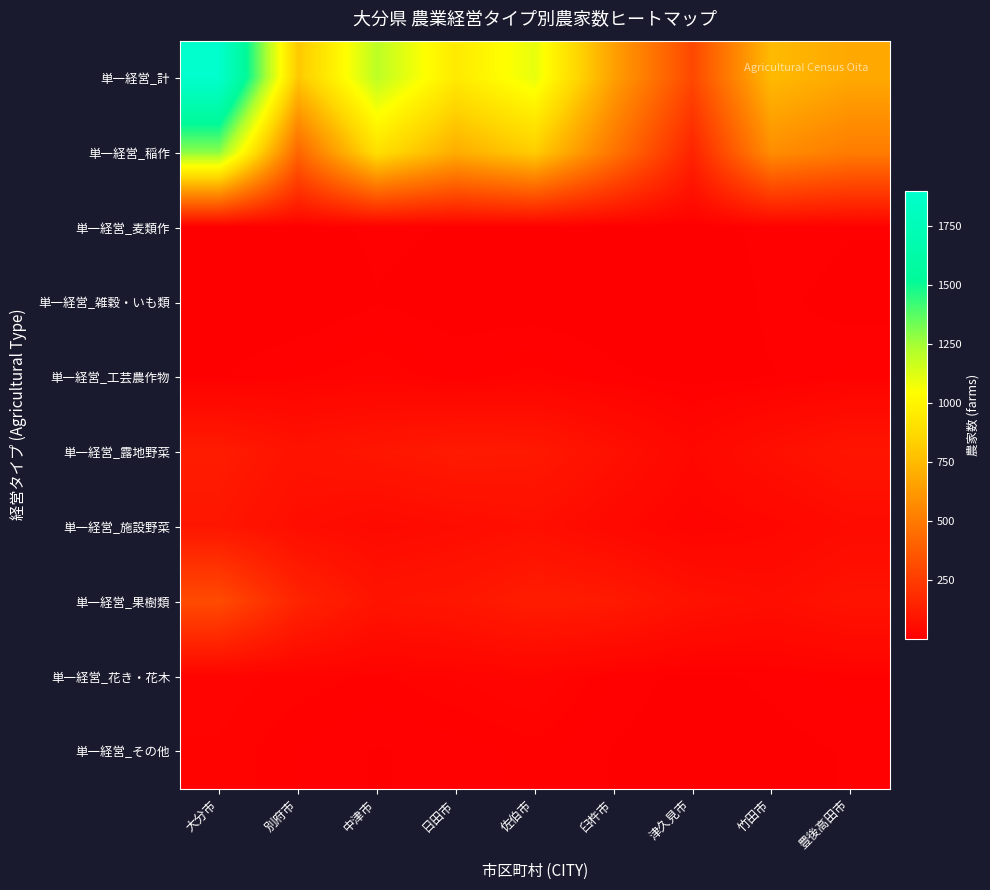

What is the spread (max minus min) of values at 臼杵市?

647